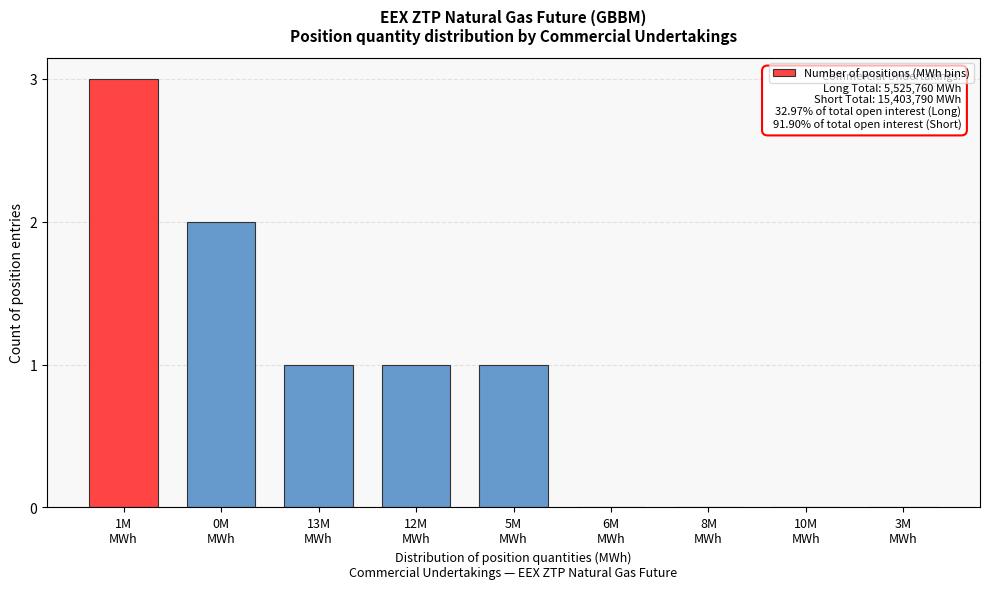

What is the sum of all values?

8